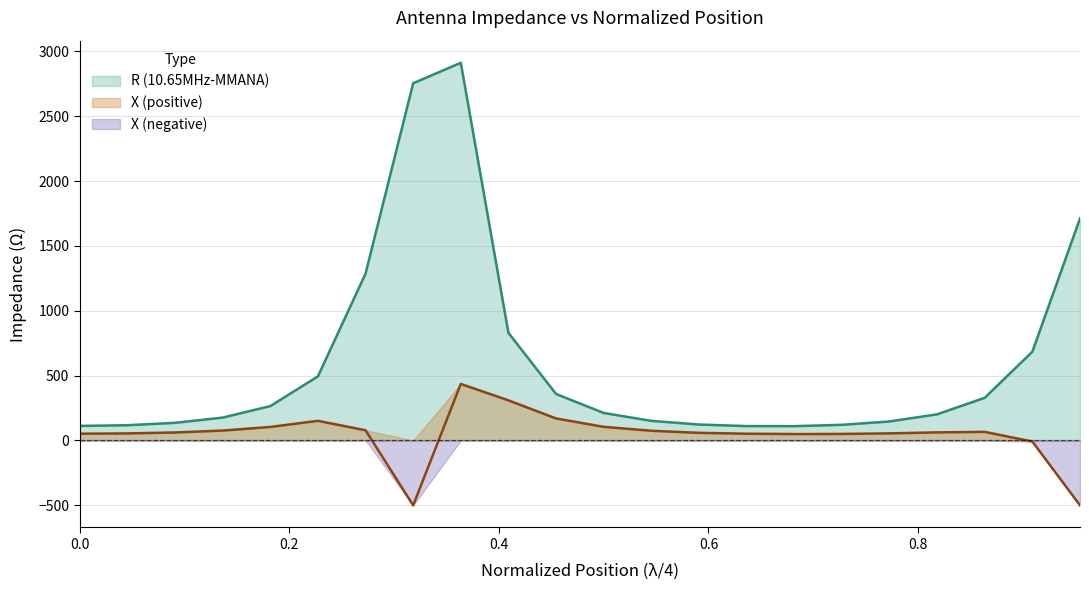

Approximately how many times larger is the value at 0.909090909090909 compared to 0.4999999999999999?

3.2